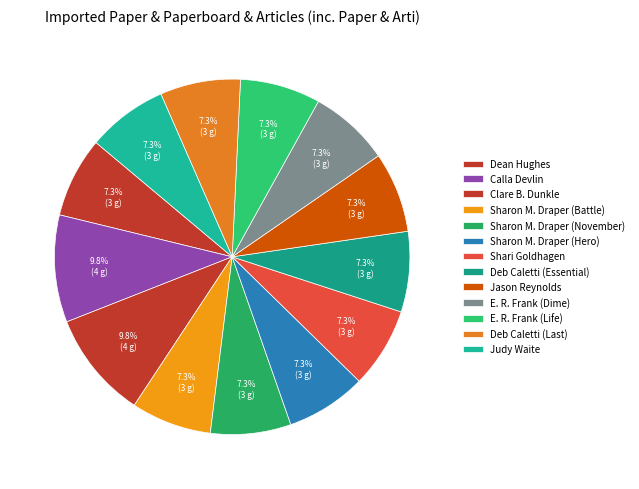

Which slice is the largest?

Calla Devlin